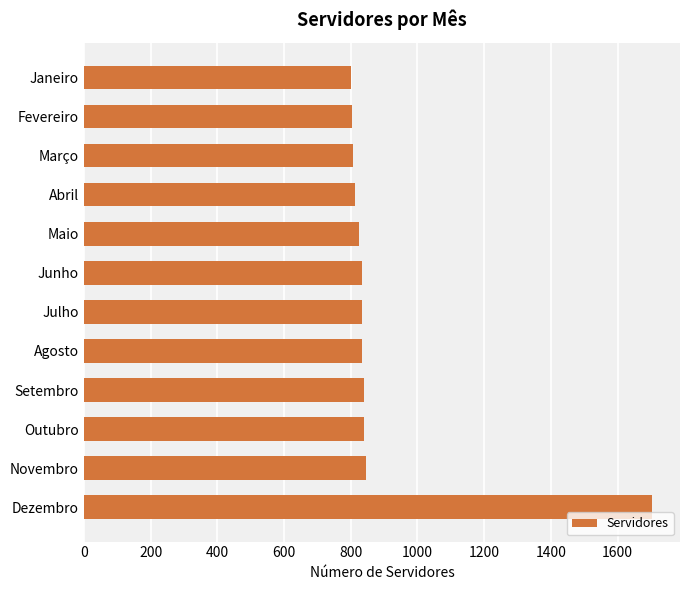

What is the sum of the values at Janeiro and Setembro?

1639